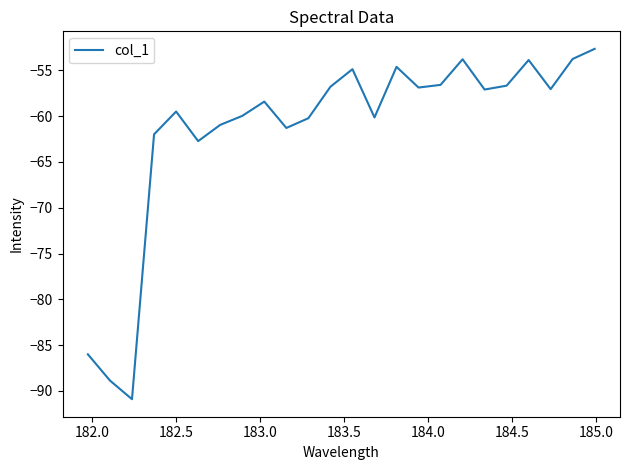

What is the difference between the maximum and minimum values?

38.3